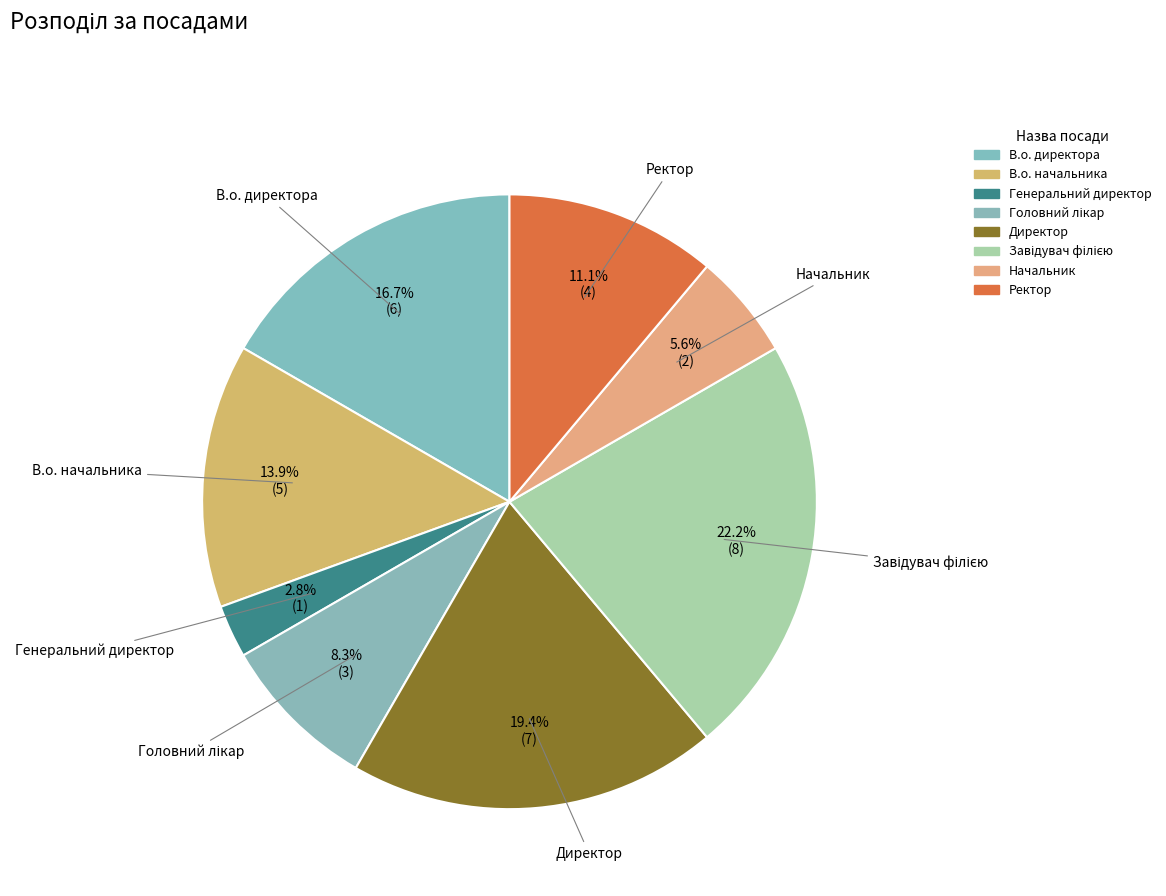

Which category has the smallest portion of the pie?

Генеральний директор